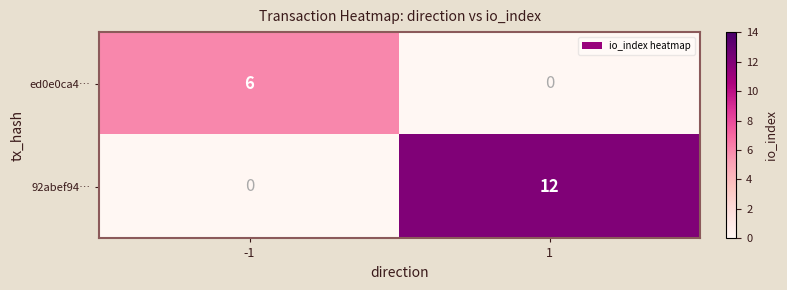

The ed0e0ca4… series shows 6 at -1. True or false?

True